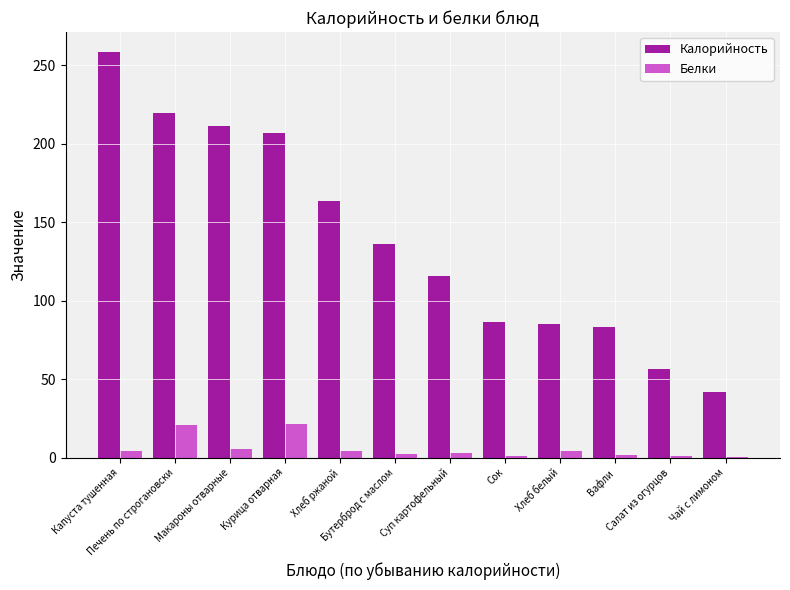

Are the bars grouped side by side (vs. stacked)?

Yes